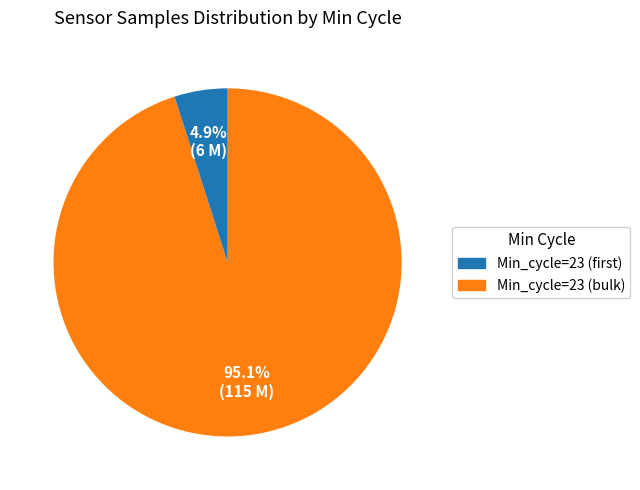

Is there a majority slice in this chart?

Yes